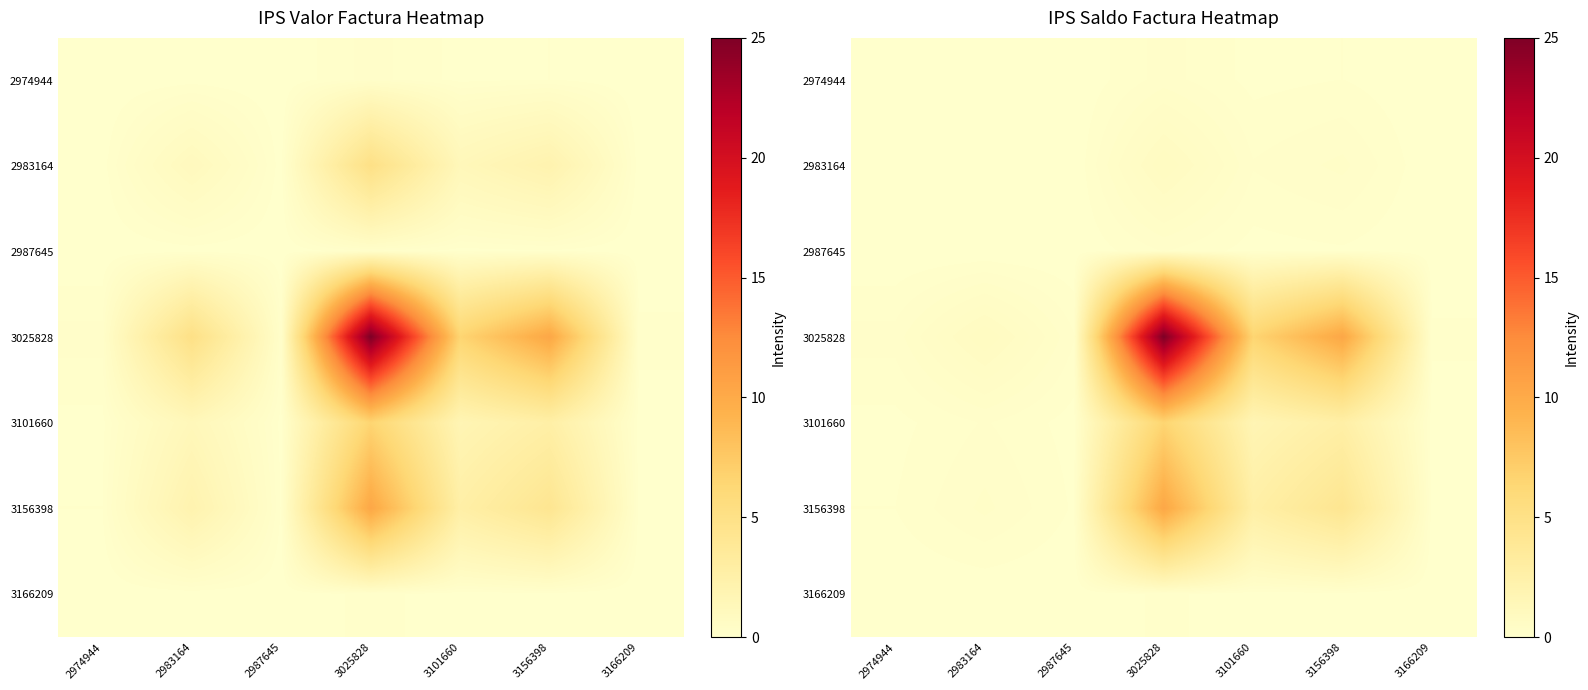

How many data points does each series have?

7